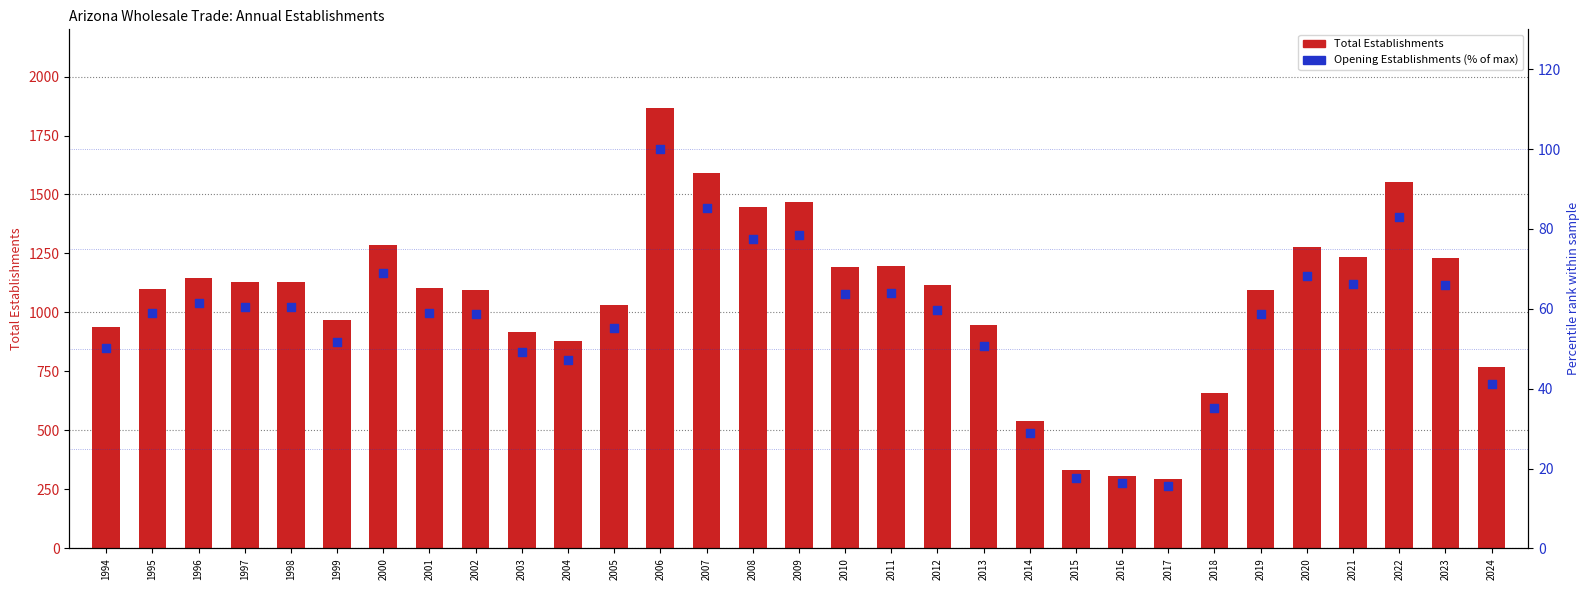

Which series reaches the maximum Y coordinate?

Total Establishments